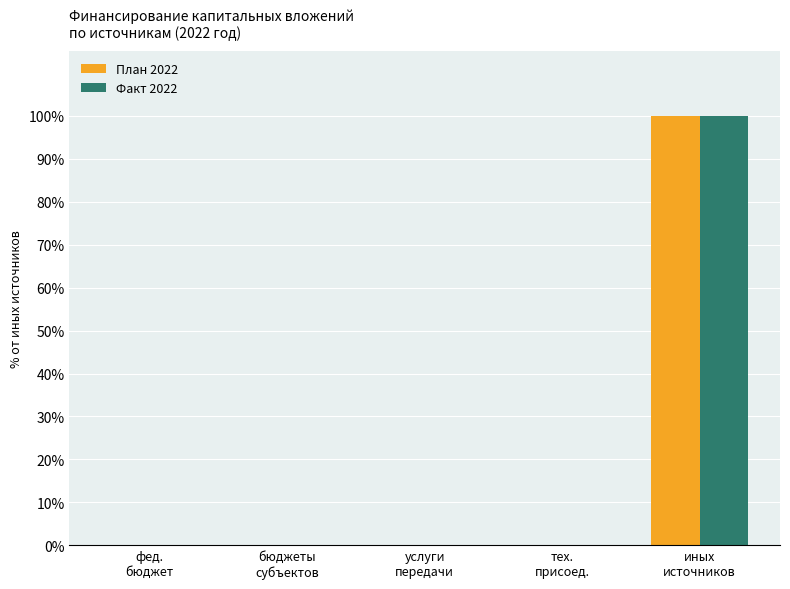

How many groups of bars are there?

5